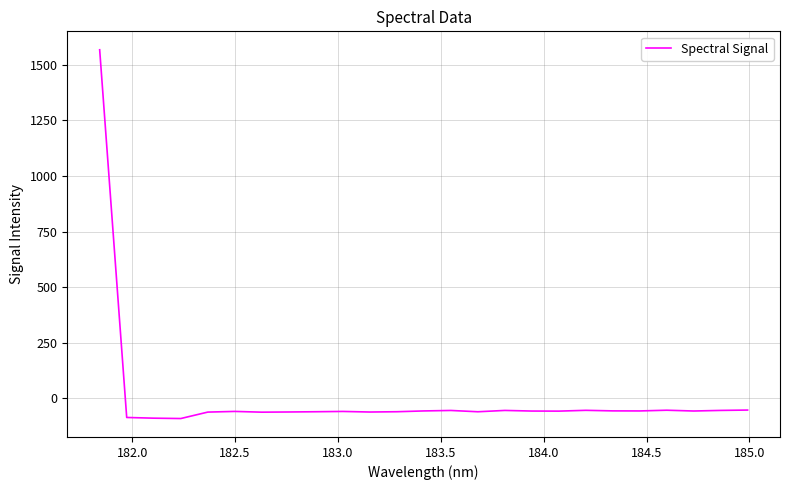

How many series are shown in this chart?

1